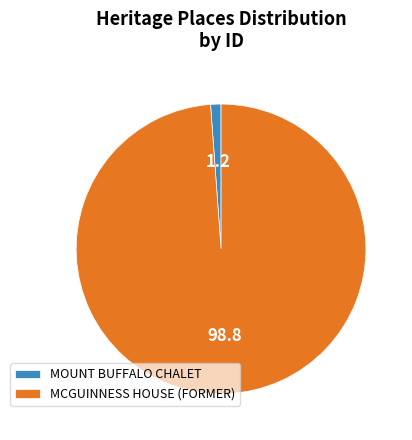

Is MCGUINNESS HOUSE (FORMER) the majority of the pie?

Yes